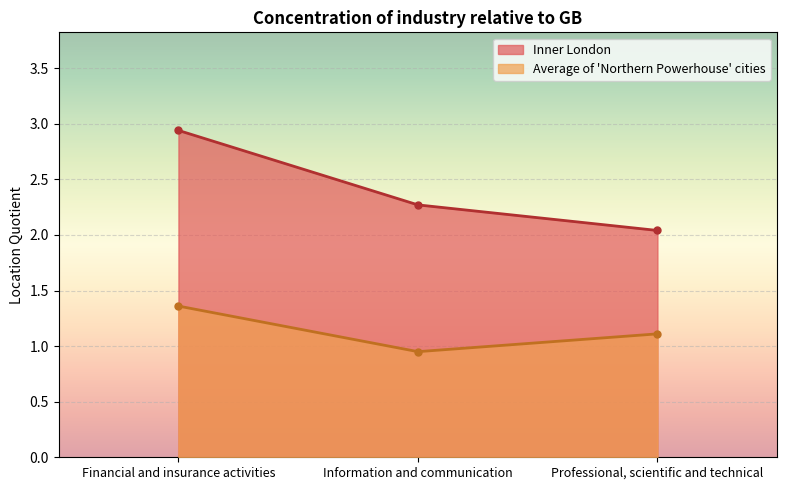

Which label corresponds to the largest value in the chart?

Financial and insurance activities